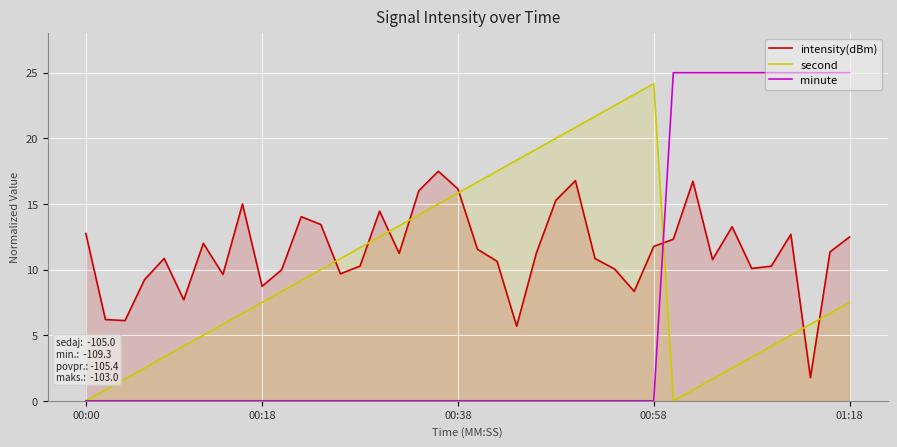

Reading right to left, what are all the values shown in this chart?

intensity(dBm): 12.5	11.3	1.8	12.7	10.3	10.1	13.3	10.8	16.7	12.3	11.8	8.3	10.0	10.8	16.8	15.3	11.2	5.7	10.6	11.5	16.1	17.5	16.0	11.2	14.4	10.3	9.7	13.4	14.0	10.0	8.7	15.0	9.6	12.0	7.7	10.8	9.2	6.1	6.2	12.7
second: 7.5	6.7	5.8	5.0	4.2	3.3	2.5	1.7	0.8	0.0	24.2	23.3	22.5	21.7	20.8	20.0	19.2	18.3	17.5	16.7	15.8	15.0	14.2	13.3	12.5	11.7	10.8	10.0	9.2	8.3	7.5	6.7	5.8	5.0	4.2	3.3	2.5	1.7	0.8	0.0
minute: 25.0	25.0	25.0	25.0	25.0	25.0	25.0	25.0	25.0	25.0	0.0	0.0	0.0	0.0	0.0	0.0	0.0	0.0	0.0	0.0	0.0	0.0	0.0	0.0	0.0	0.0	0.0	0.0	0.0	0.0	0.0	0.0	0.0	0.0	0.0	0.0	0.0	0.0	0.0	0.0